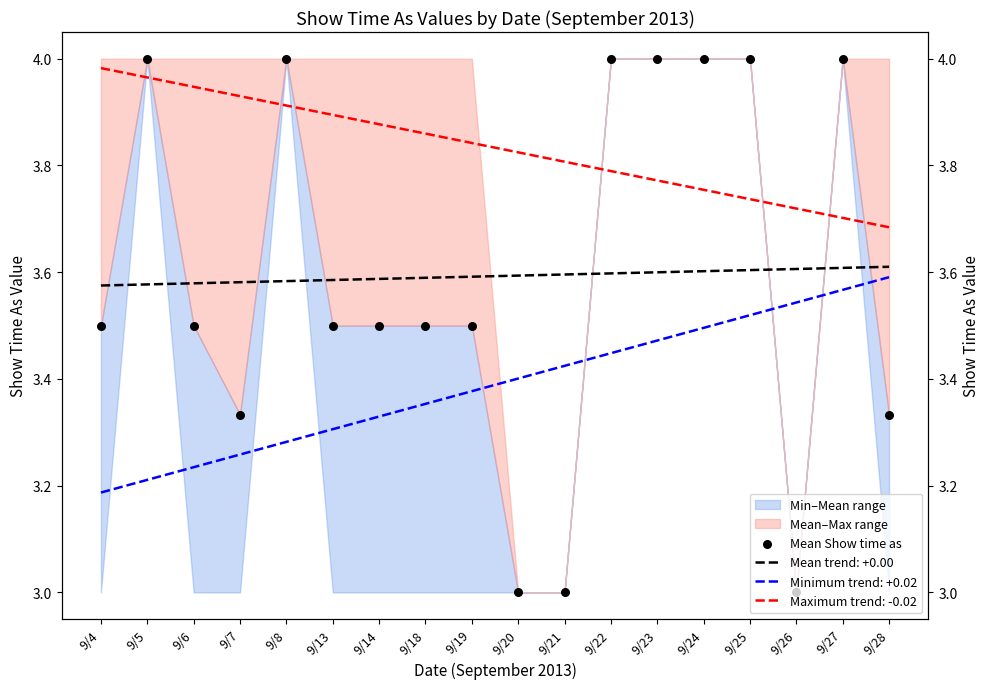

Which has a higher value, 9/22 or 9/8?

9/22